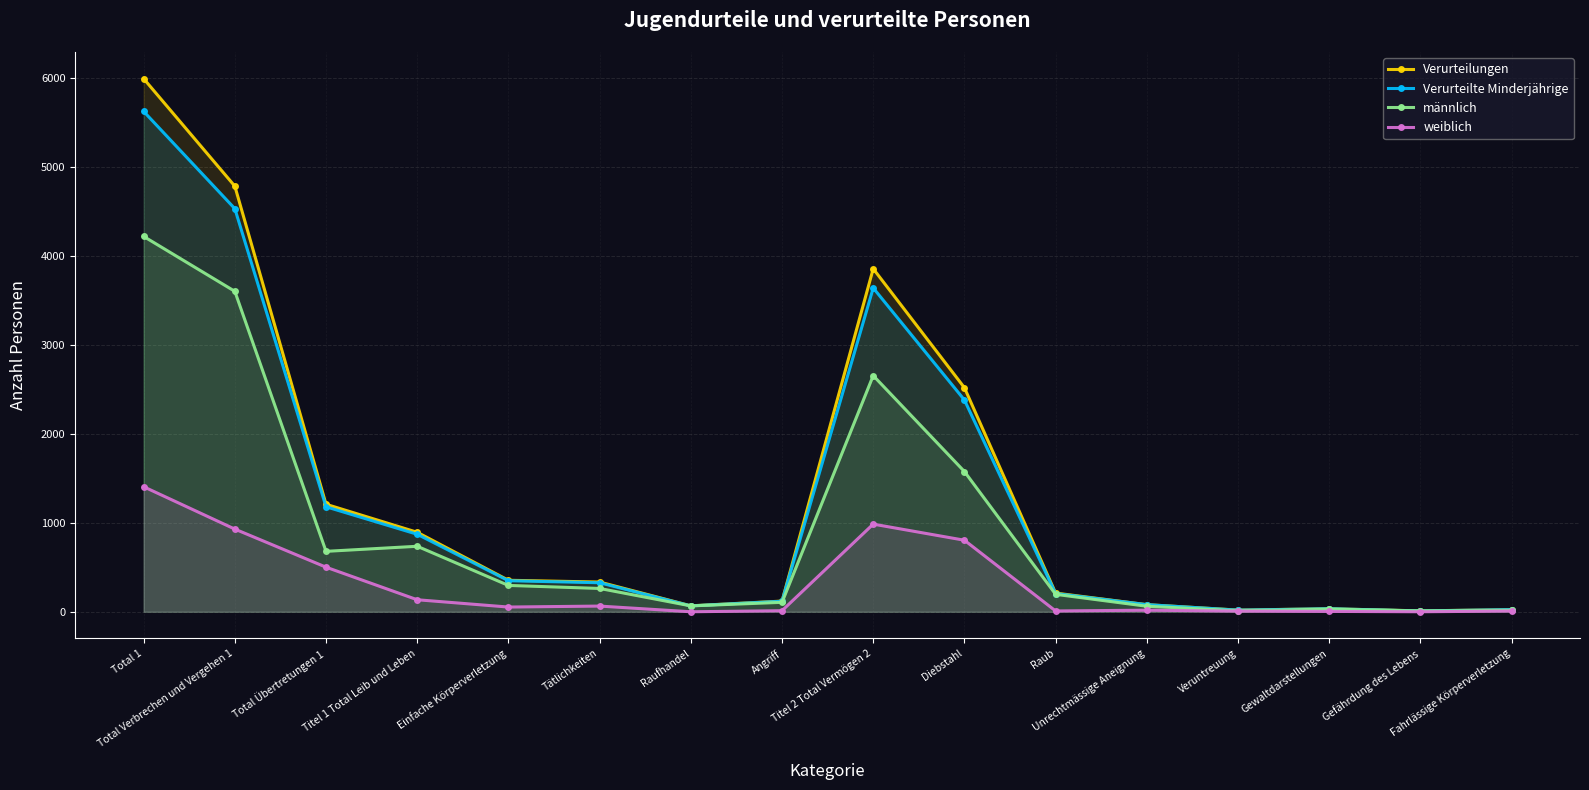

Reading right to left, transcribe all the data shown in this chart.

Verurteilungen: Fahrlässige Körperverletzung=24	Gefährdung des Lebens=10	Gewaltdarstellungen=34	Veruntreuung=19	Unrechtmässige Aneignung=80	Raub=210	Diebstahl=2518	Titel 2 Total Vermögen 2=3855	Angriff=120	Raufhandel=67	Tätlichkeiten=334	Einfache Körperverletzung=354	Titel 1 Total Leib und Leben=893	Total Übertretungen 1=1208	Total Verbrechen und Vergehen 1=4783	Total 1=5991
Verurteilte Minderjährige: Fahrlässige Körperverletzung=24	Gefährdung des Lebens=9	Gewaltdarstellungen=34	Veruntreuung=18	Unrechtmässige Aneignung=80	Raub=205	Diebstahl=2380	Titel 2 Total Vermögen 2=3639	Angriff=118	Raufhandel=66	Tätlichkeiten=326	Einfache Körperverletzung=349	Titel 1 Total Leib und Leben=871	Total Übertretungen 1=1180	Total Verbrechen und Vergehen 1=4530	Total 1=5623
männlich: Fahrlässige Körperverletzung=16	Gefährdung des Lebens=9	Gewaltdarstellungen=30	Veruntreuung=11	Unrechtmässige Aneignung=62	Raub=196	Diebstahl=1576	Titel 2 Total Vermögen 2=2654	Angriff=106	Raufhandel=66	Tätlichkeiten=262	Einfache Körperverletzung=296	Titel 1 Total Leib und Leben=736	Total Übertretungen 1=679	Total Verbrechen und Vergehen 1=3601	Total 1=4218
weiblich: Fahrlässige Körperverletzung=8	Gefährdung des Lebens=0	Gewaltdarstellungen=4	Veruntreuung=7	Unrechtmässige Aneignung=18	Raub=9	Diebstahl=804	Titel 2 Total Vermögen 2=985	Angriff=12	Raufhandel=0	Tätlichkeiten=64	Einfache Körperverletzung=53	Titel 1 Total Leib und Leben=135	Total Übertretungen 1=501	Total Verbrechen und Vergehen 1=929	Total 1=1405